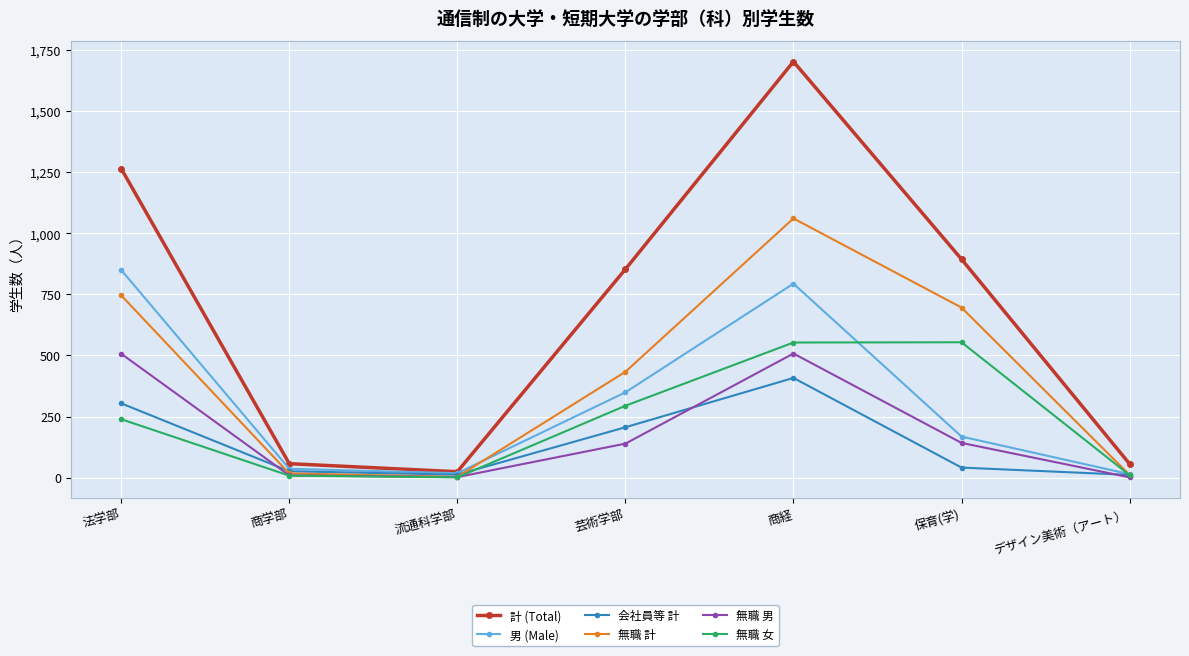

Rank the series by their maximum value, from highest to lowest.

計 (Total), 無職 計, 男 (Male), 無職 女, 無職 男, 会社員等 計